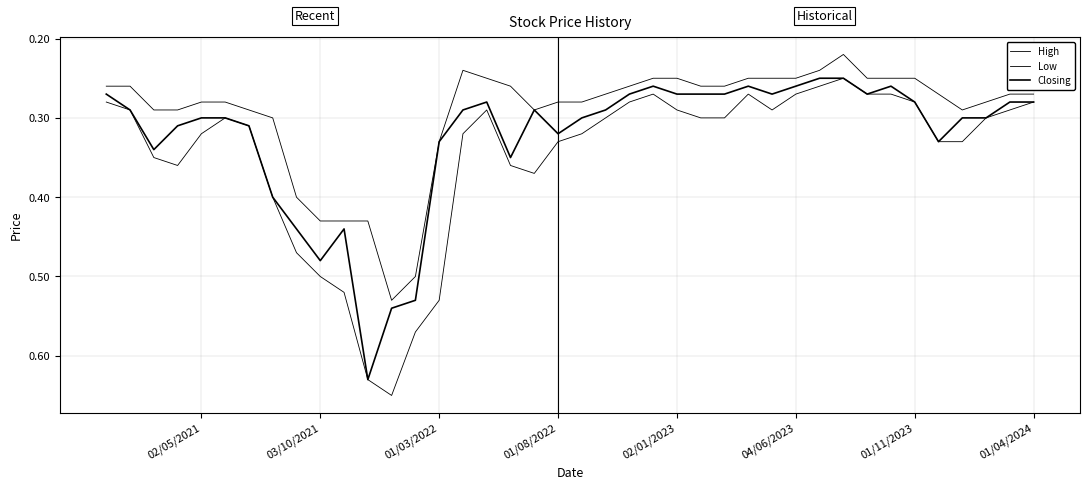

True or false: High and Low cross at least once.

False